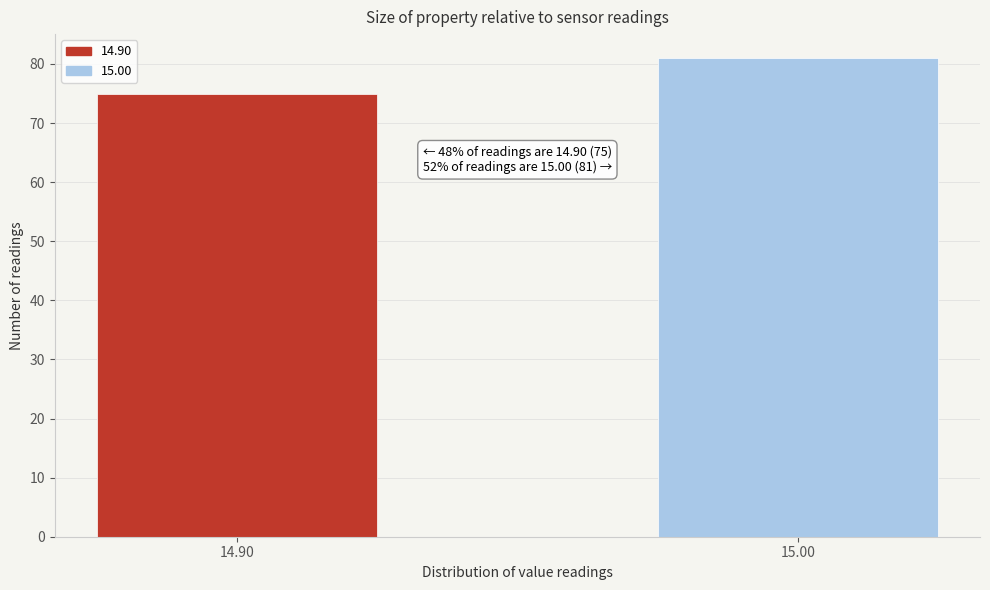

Reading right to left, list all the values displayed in this chart.

15.00=81	14.90=75